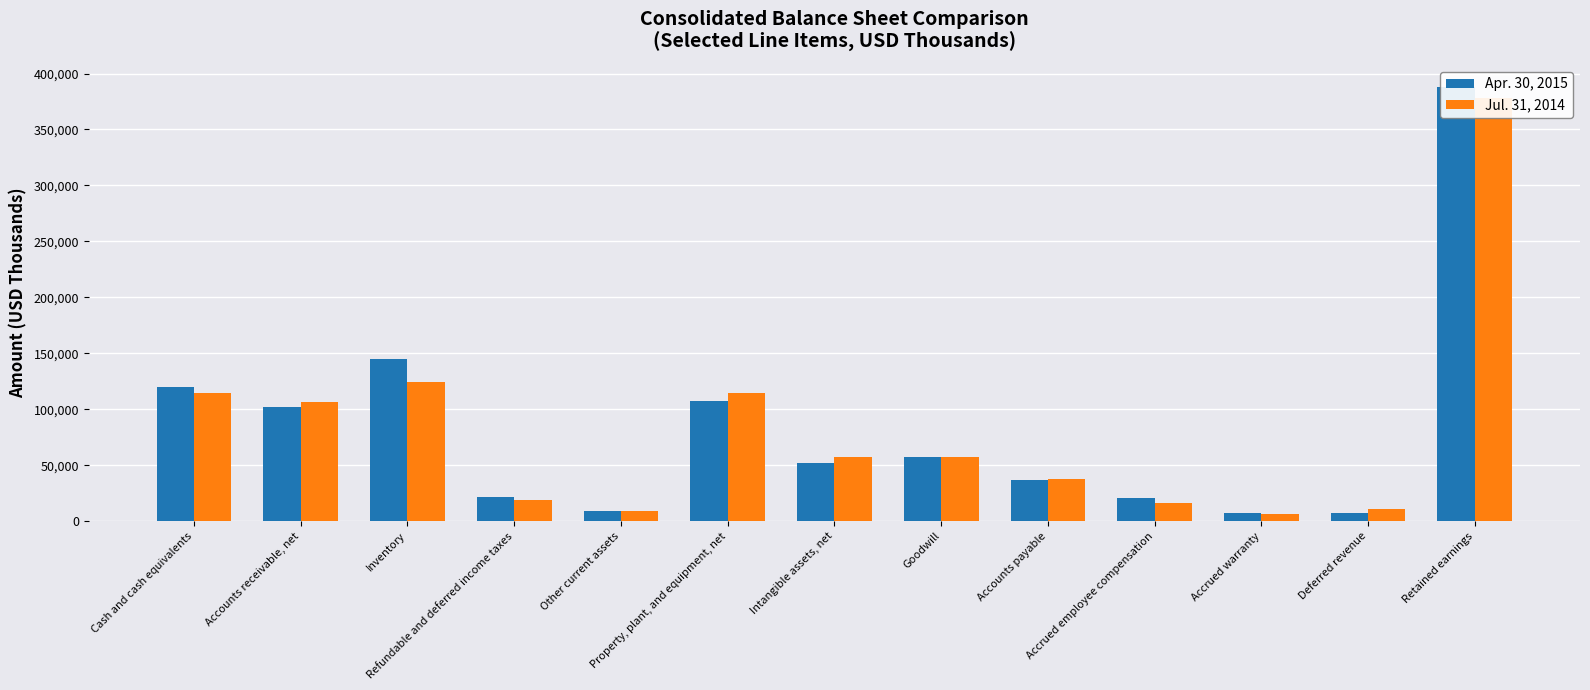

Which label corresponds to the smallest value in the chart?

Accrued warranty